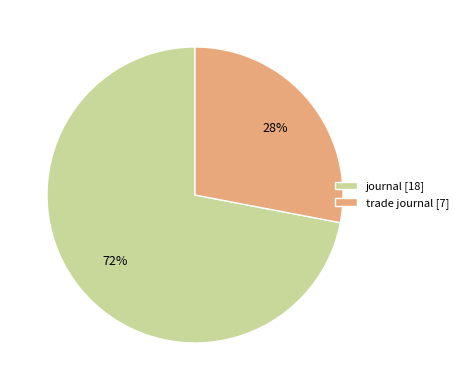

What percentage is the journal slice, to the nearest percent?

72%